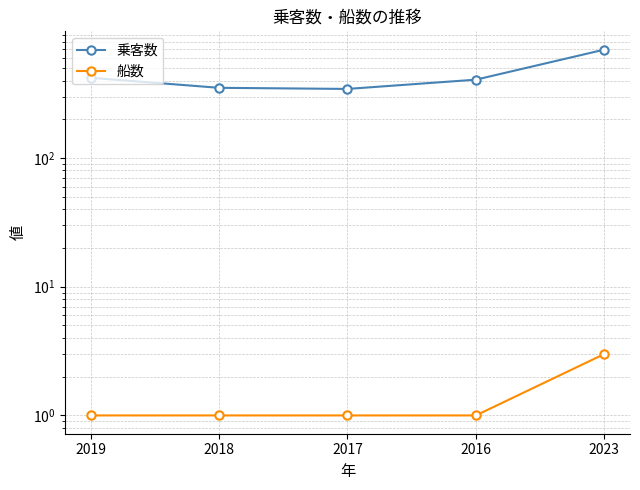

True or false: 乗客数 and 船数 intersect in this chart.

False